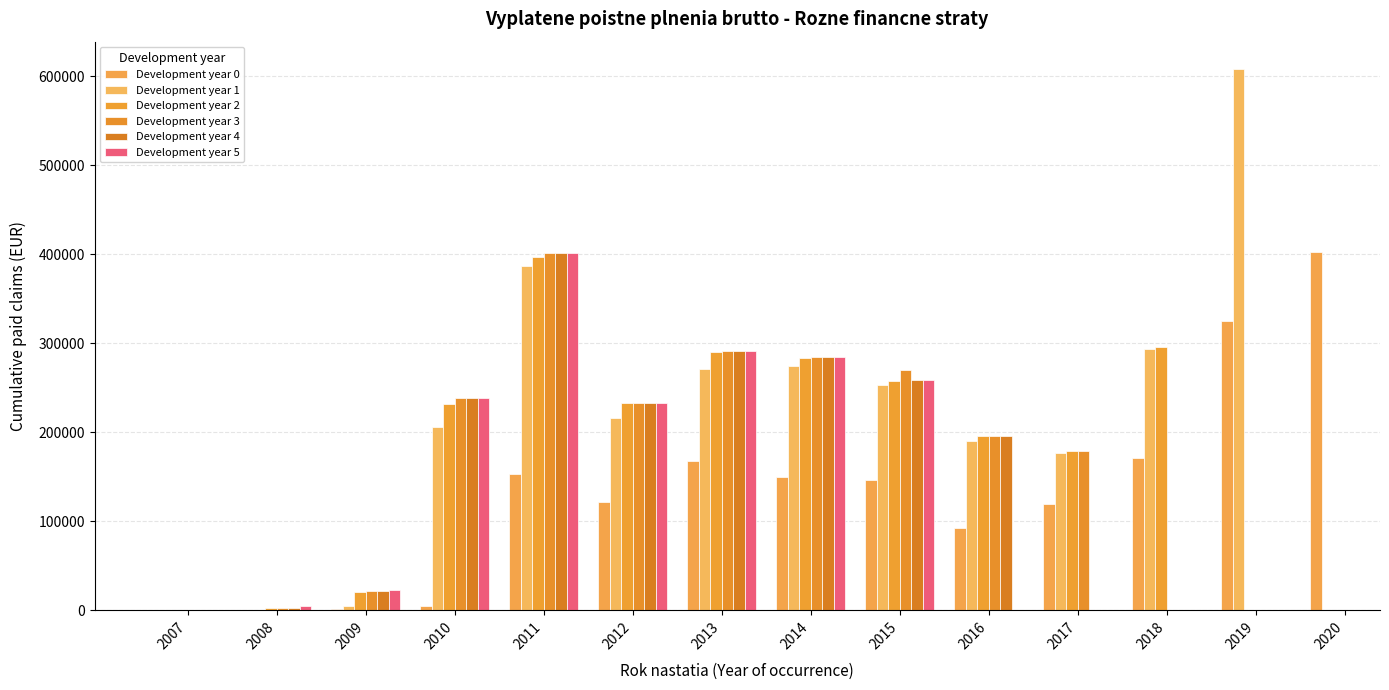

Rank the categories by Development year 3 value from lowest to highest.

2007, 2008, 2009, 2017, 2016, 2012, 2010, 2015, 2014, 2013, 2011, 2018, 2019, 2020